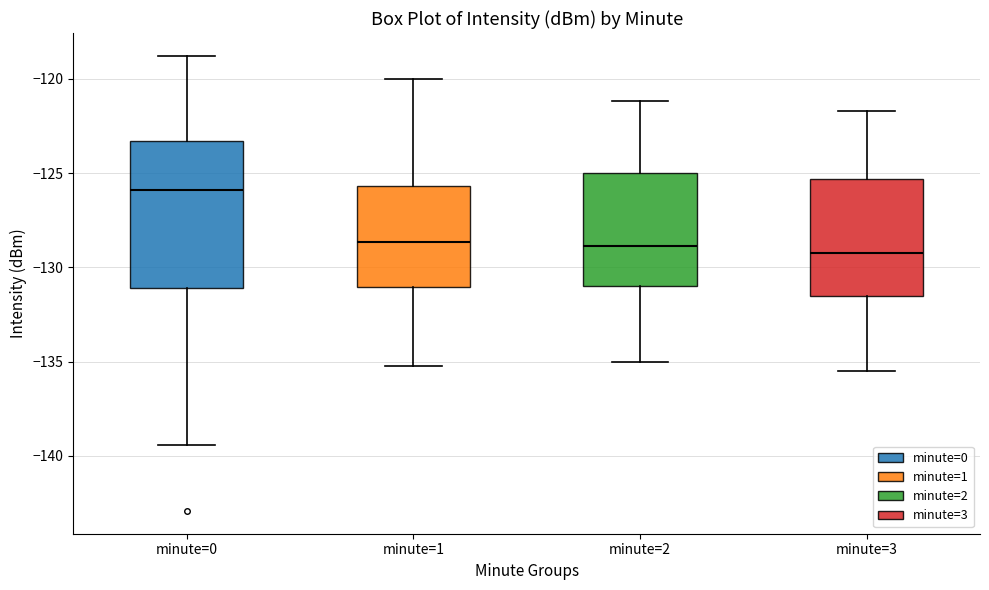

Reading left to right, transcribe this box plot: for each box, give where its median line is, the range the box spans, and where its two whiskers end, as read against the y-axis. The values are not printed on the chart, so give them approximately, as read against the axis.

minute=0: median -126.0, box -131.0 to -123.5, whiskers -139.5 to -119.0
minute=1: median -128.5, box -131.0 to -125.5, whiskers -135.5 to -120.0
minute=2: median -129.0, box -131.0 to -125.0, whiskers -135.0 to -121.0
minute=3: median -129.0, box -131.5 to -125.5, whiskers -135.5 to -121.5